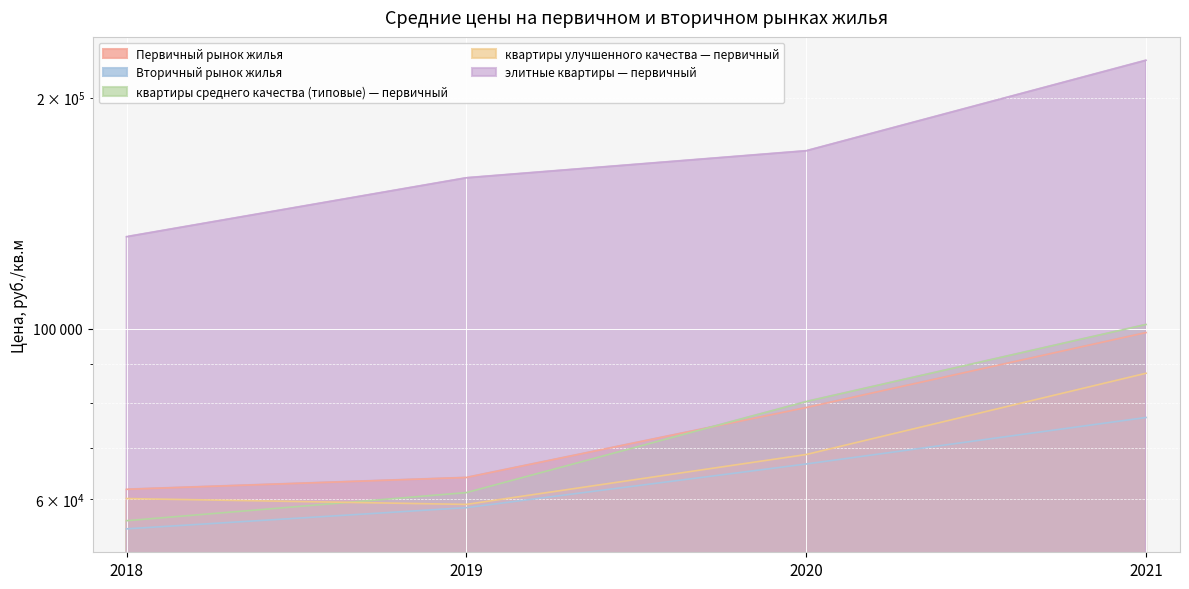

What is the sum of the квартиры среднего качества (типовые) — первичный values at 2020 and 2019?

141658